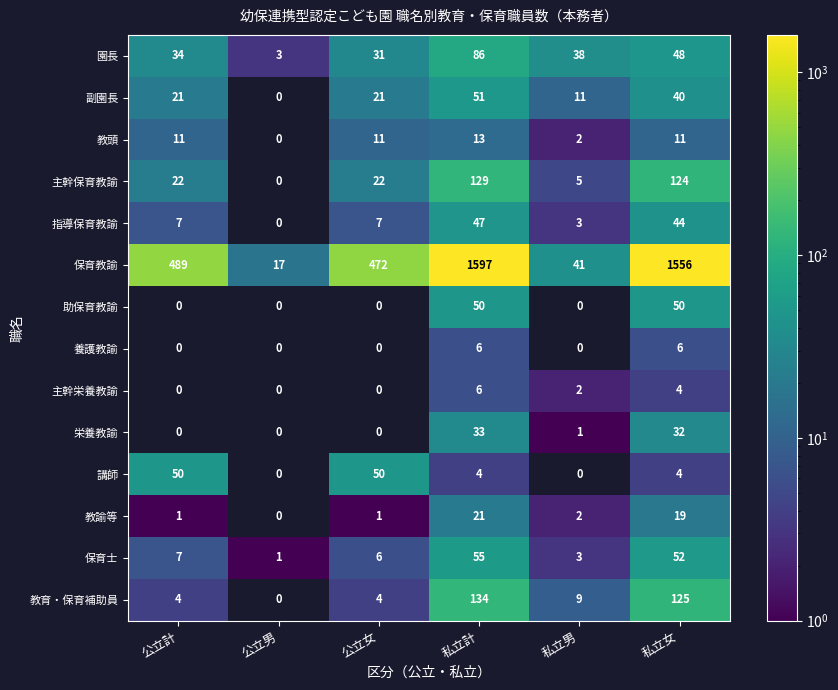

What is the sum of all 助保育教諭 values?

100